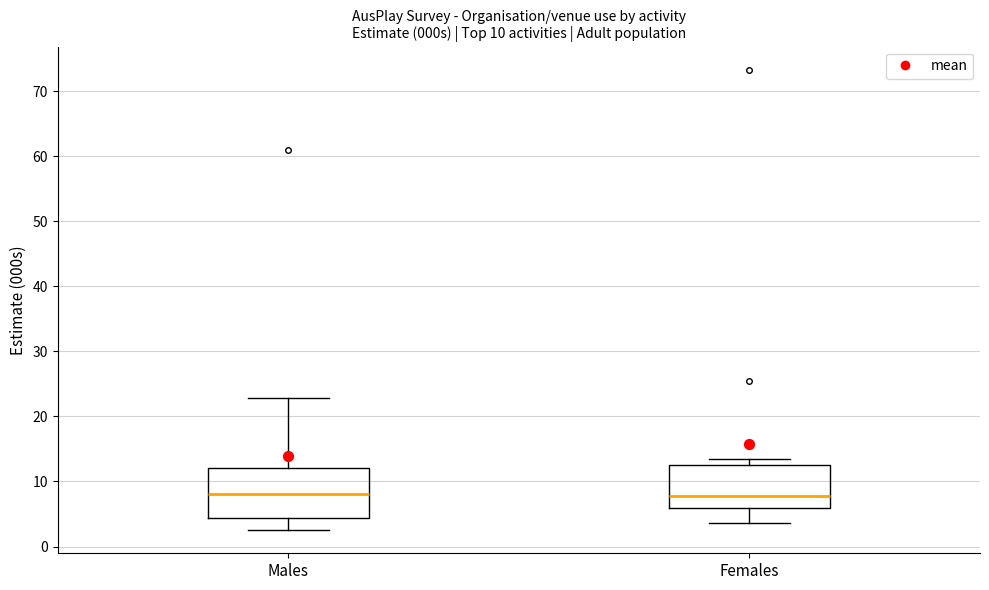

Which box is the tallest, from its lower edge to its upper edge?

Males